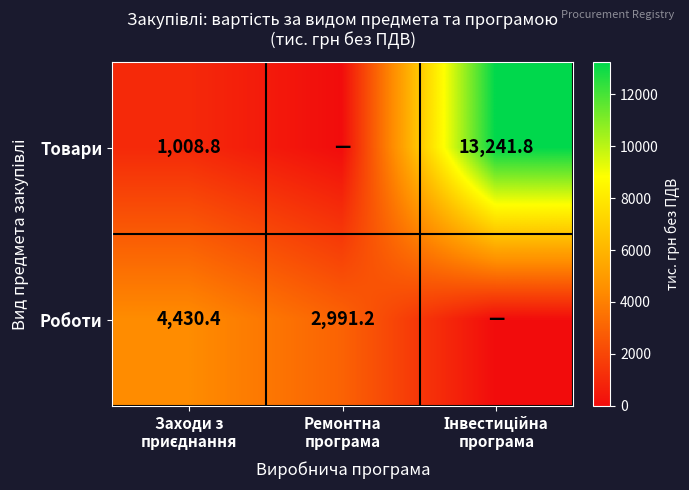

Is it true that Товари equals -6772.3 at Ремонтна програма?

False